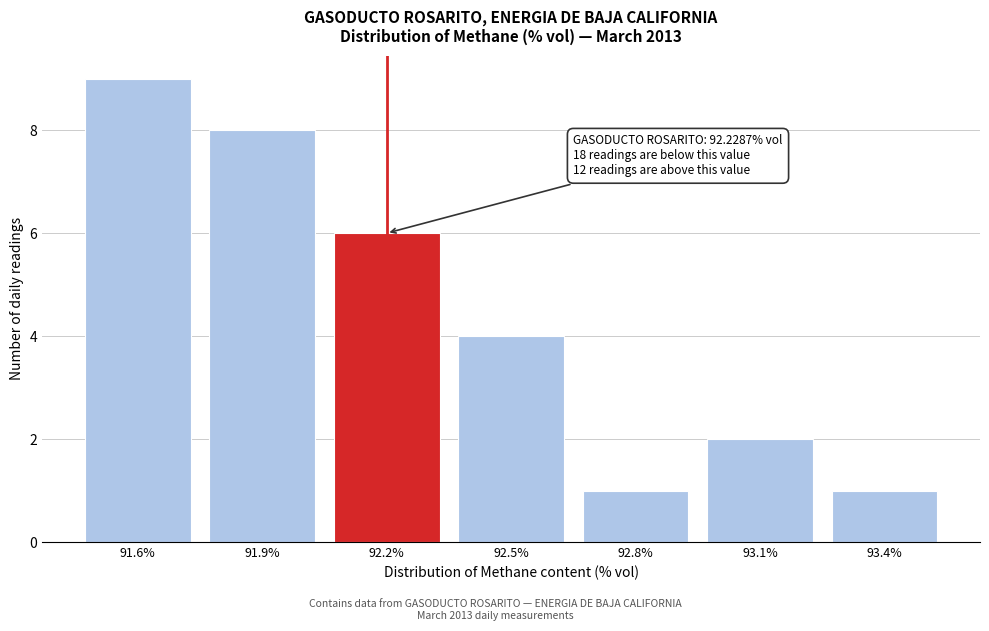

Reading right to left, extract all data points from this chart.

1	2	1	4	6	8	9